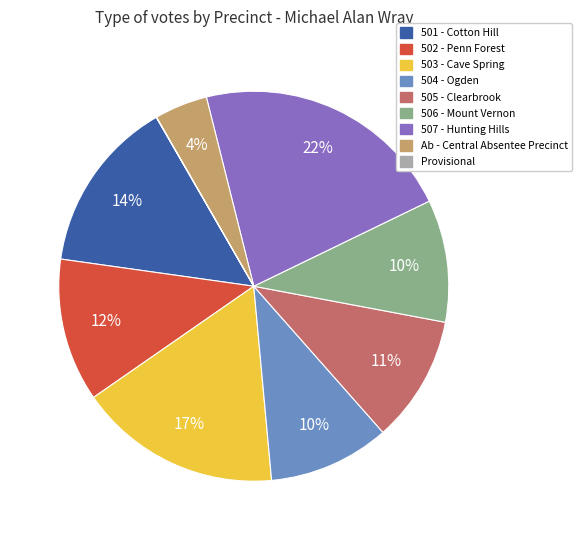

Which has a higher value, 504 - Ogden or 502 - Penn Forest?

502 - Penn Forest